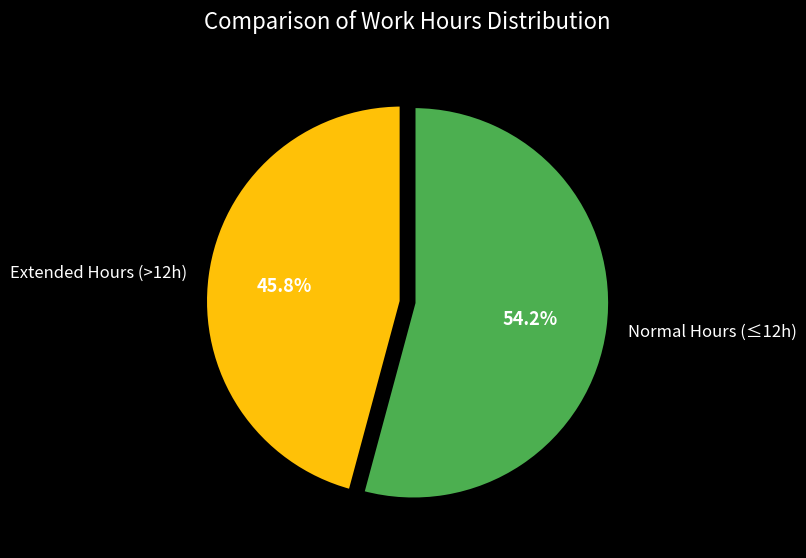

Is Extended Hours (>12h) the majority of the pie?

No